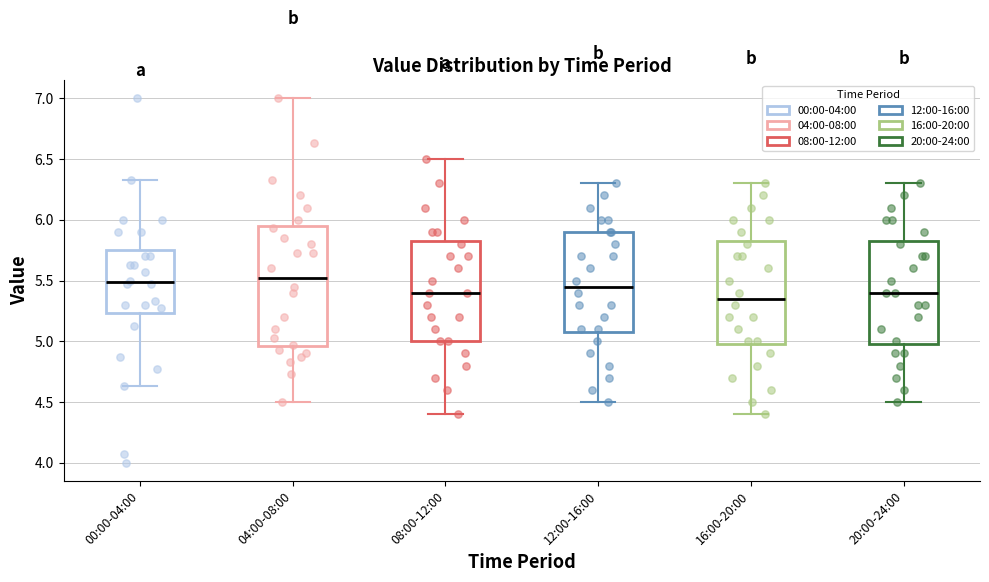

Where is the upper edge of the box for 00:00-04:00 on the y-axis? The values are not printed on the chart, so give them approximately, as read against the axis.

5.75